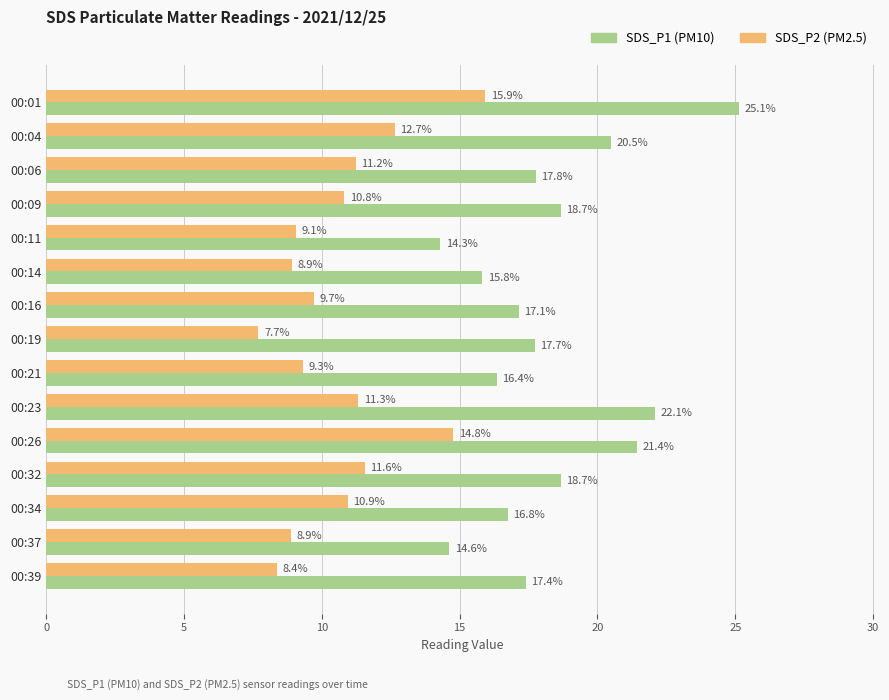

What is the difference between the highest and lowest values at 00:19?

10.0